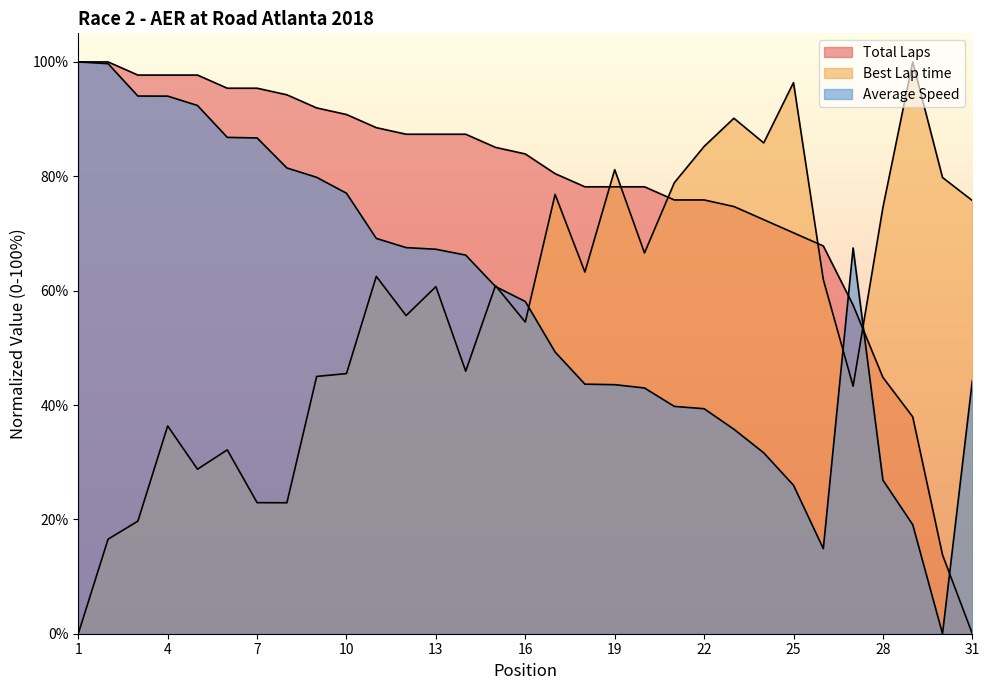

True or false: Best Lap time has a value of 85.8 at 24.

True